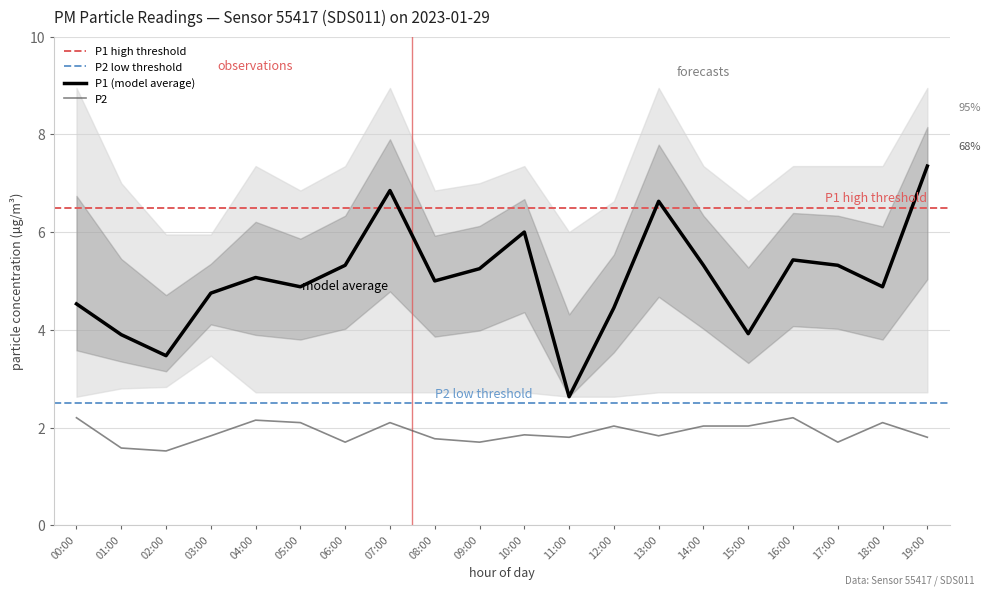

Which has a higher value, 02:00 or 18:00?

18:00